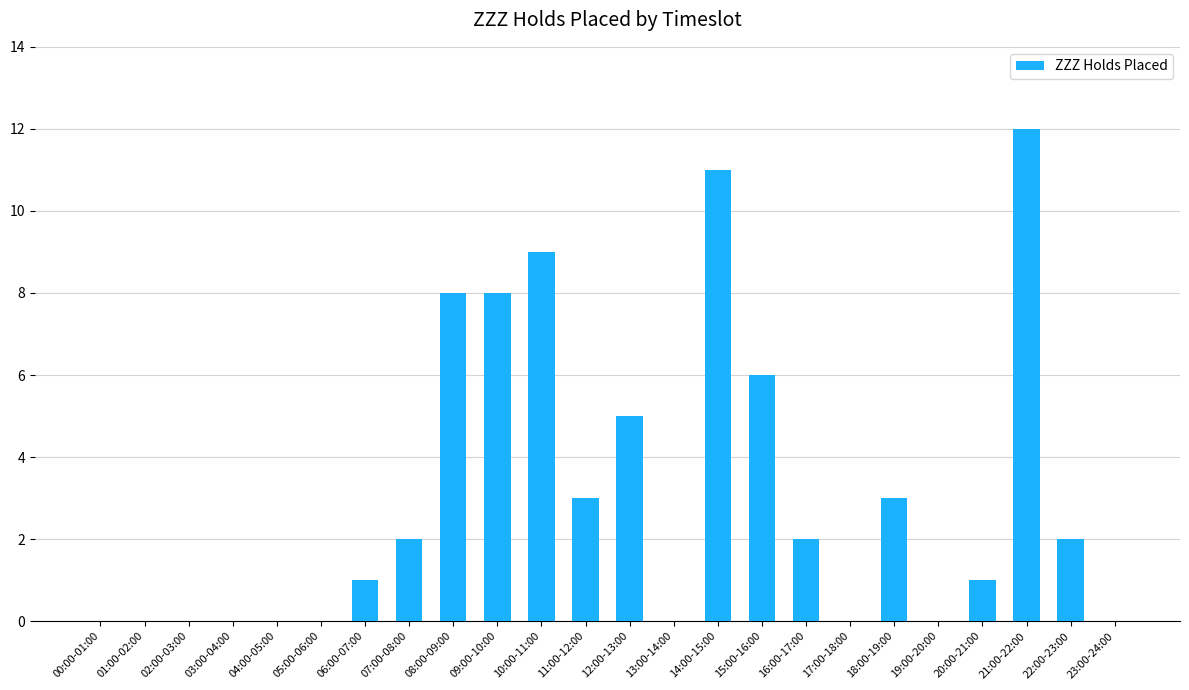

Count the number of categories in the chart.

24